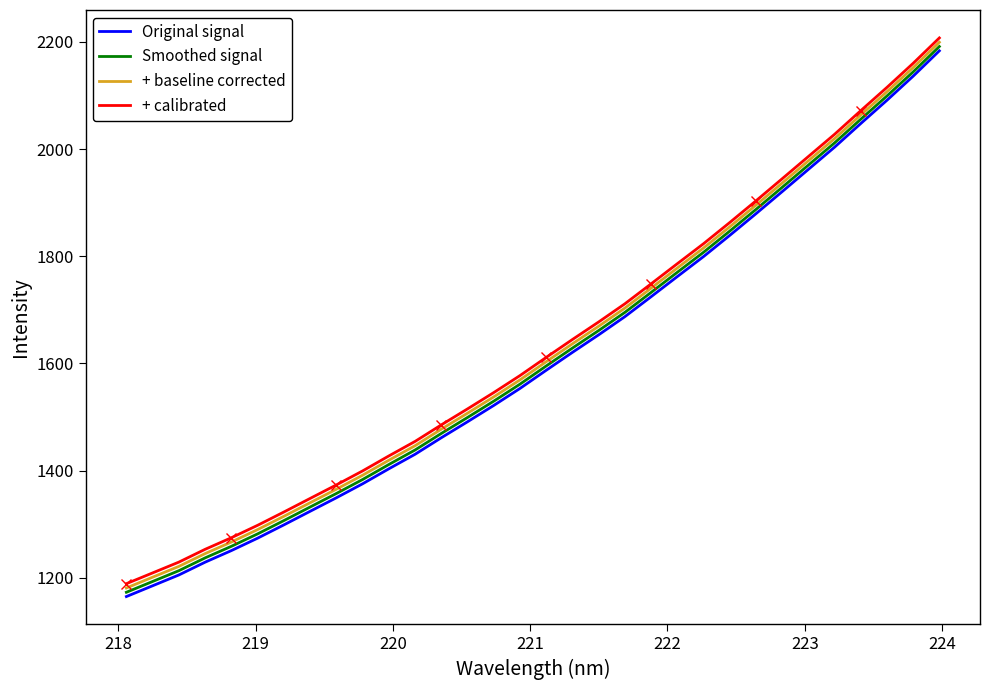

True or false: + calibrated and Original signal intersect in this chart.

False